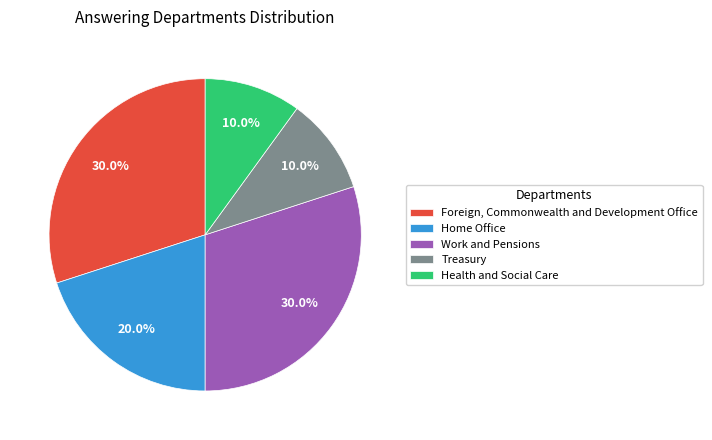

Combined, what portion of the pie is Health and Social Care and Foreign, Commonwealth and Development Office?

40.0%